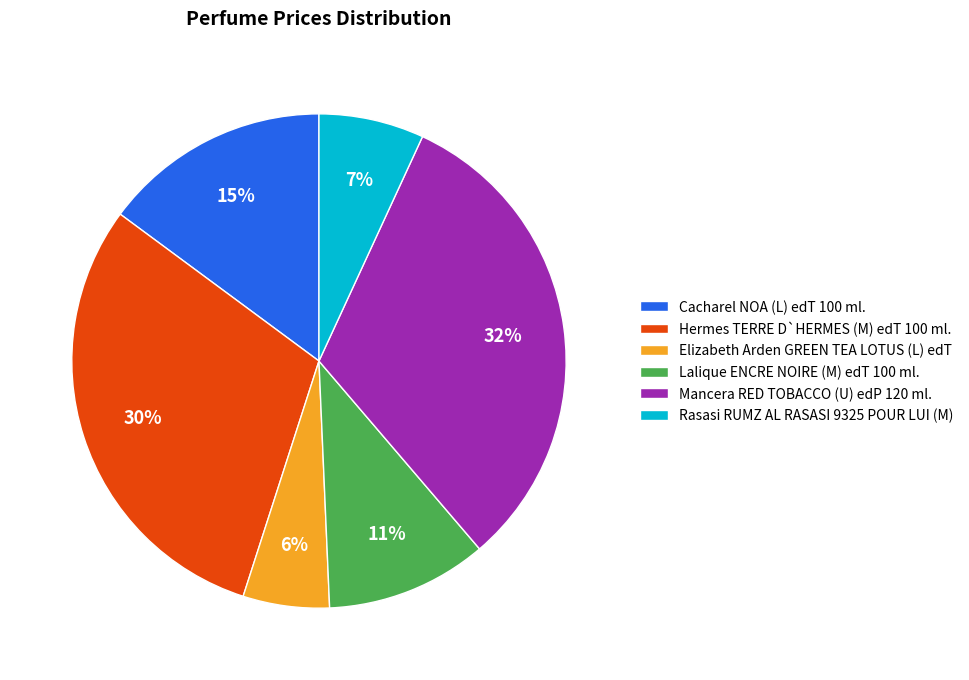

To the nearest percent, what is the difference between the Mancera RED TOBACCO (U) edP 120 ml. and Hermes TERRE D`HERMES (M) edT 100 ml. slice percentages?

2%